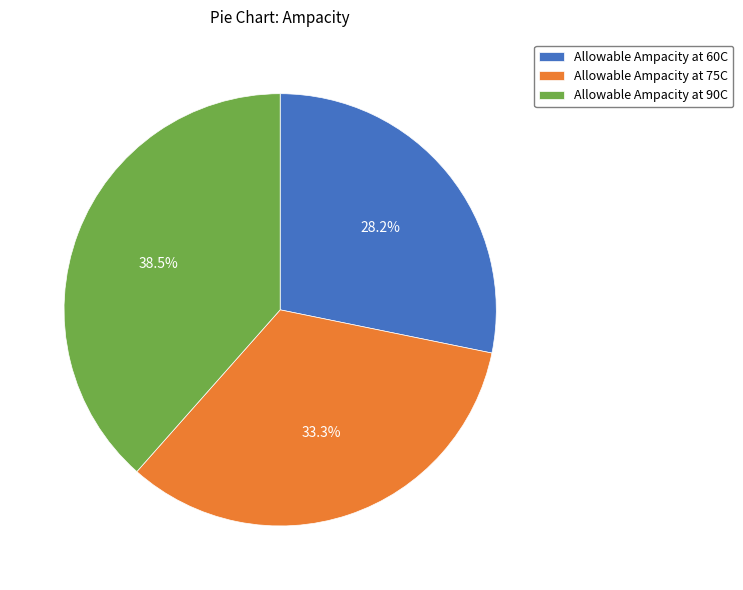

Which category has the biggest portion of the pie?

Allowable Ampacity at 90C